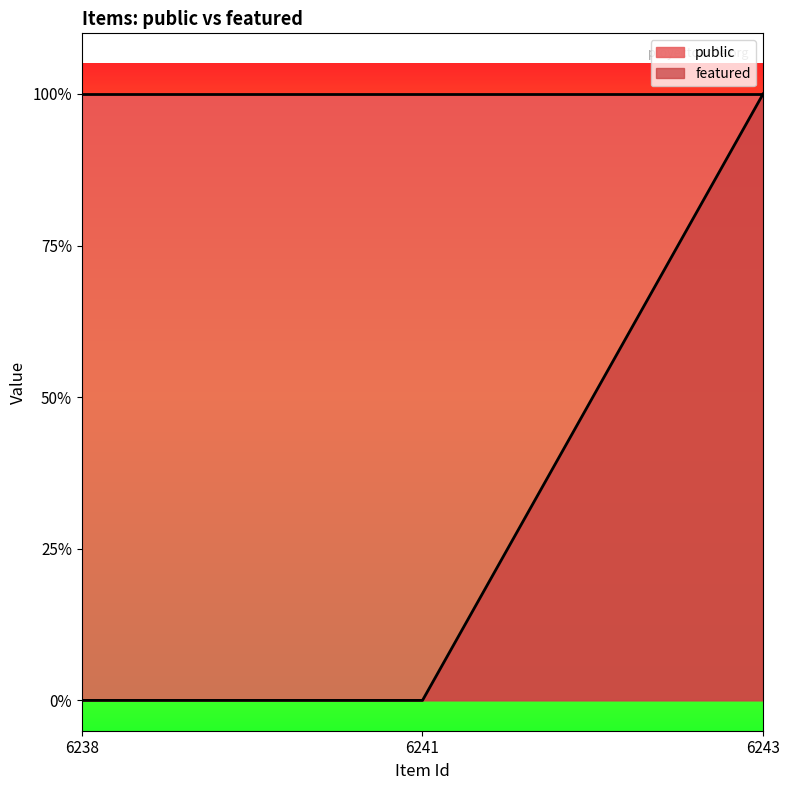

Is it true that the value at 6243 is 1?

True